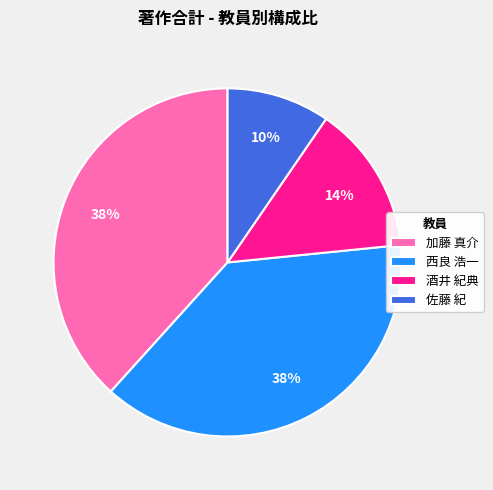

To the nearest percent, what is the difference between the 酒井 紀典 and 西良 浩一 slice percentages?

24%